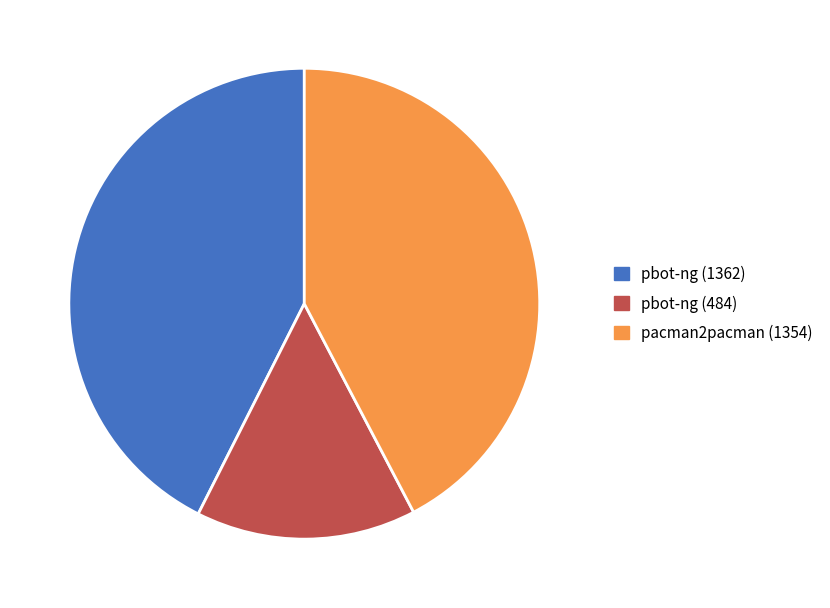

Which slice is the smallest?

pbot-ng (484)